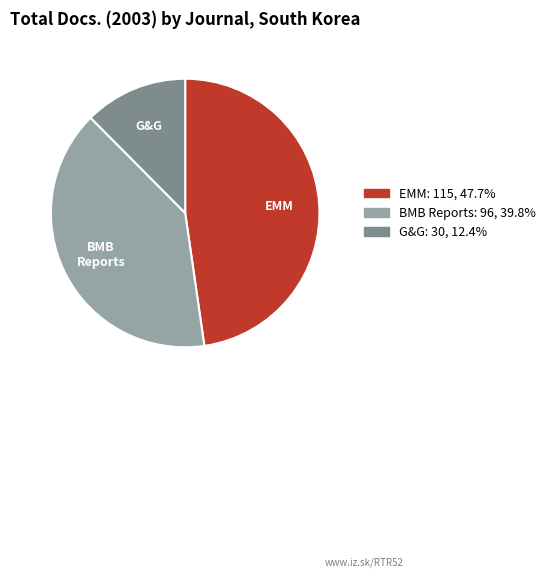

Is there any slice that represents more than half of the pie?

No